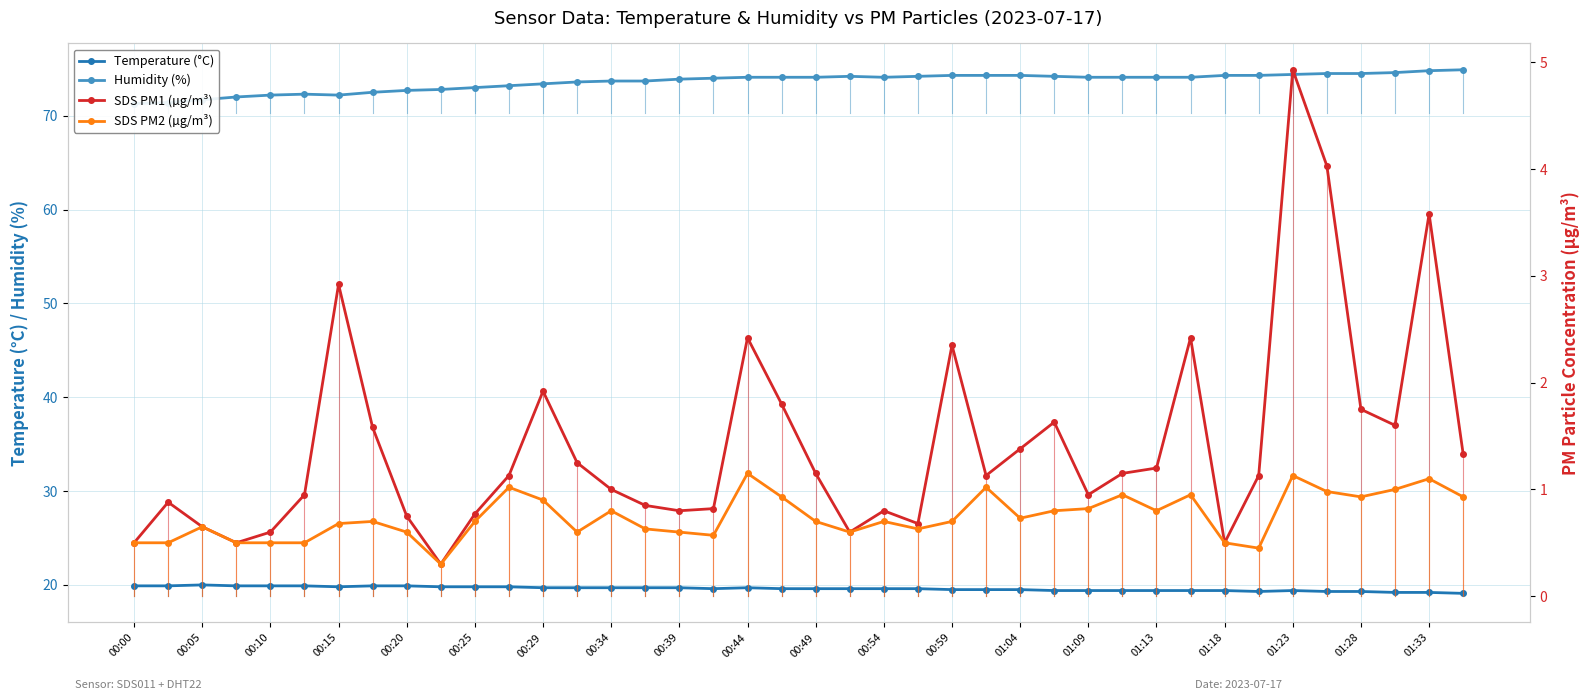

Where is Temperature (°C) nearest to the value 19?

39